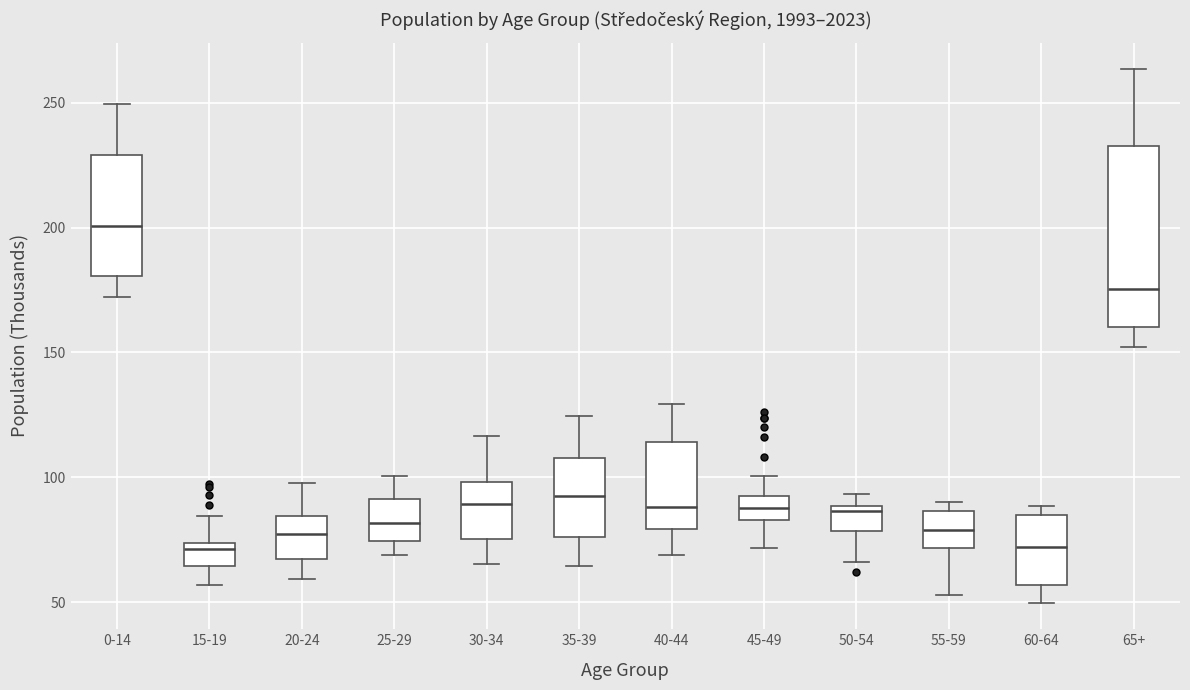

Which box's median line is the highest?

0-14